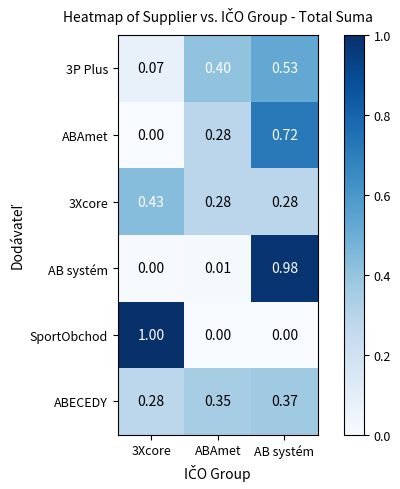

At which category is the sum across all series the highest?

AB systém